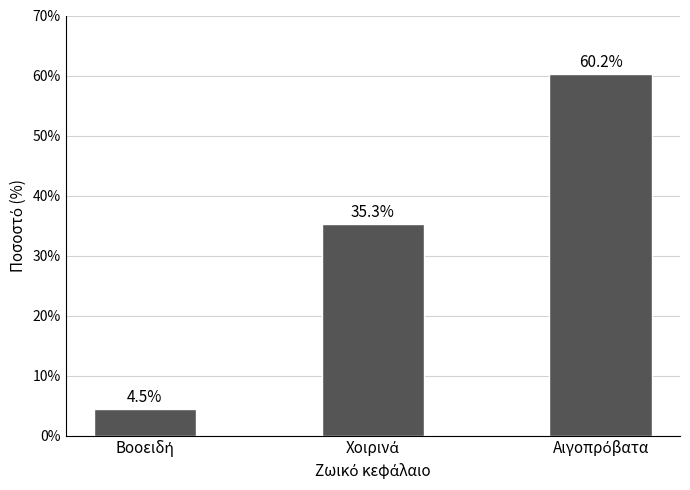

What is the value of the 2nd bar from the left?

35.3